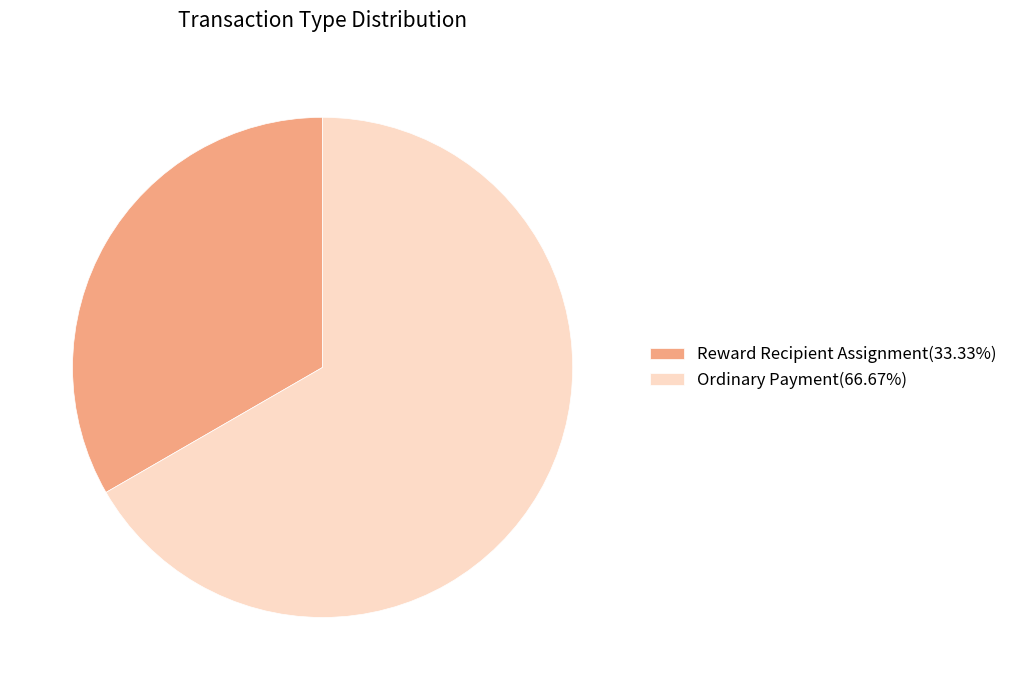

The Ordinary Payment slice represents 81% of the pie. True or false?

False